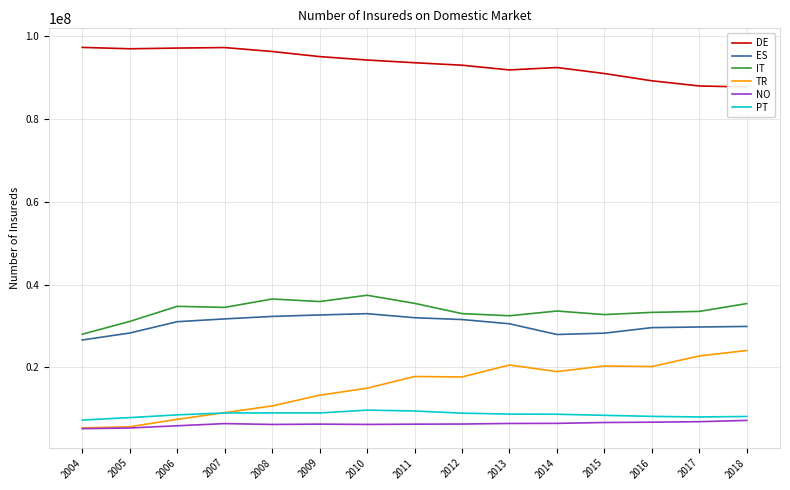

Where do TR and PT first cross each other?

2006 and 2007